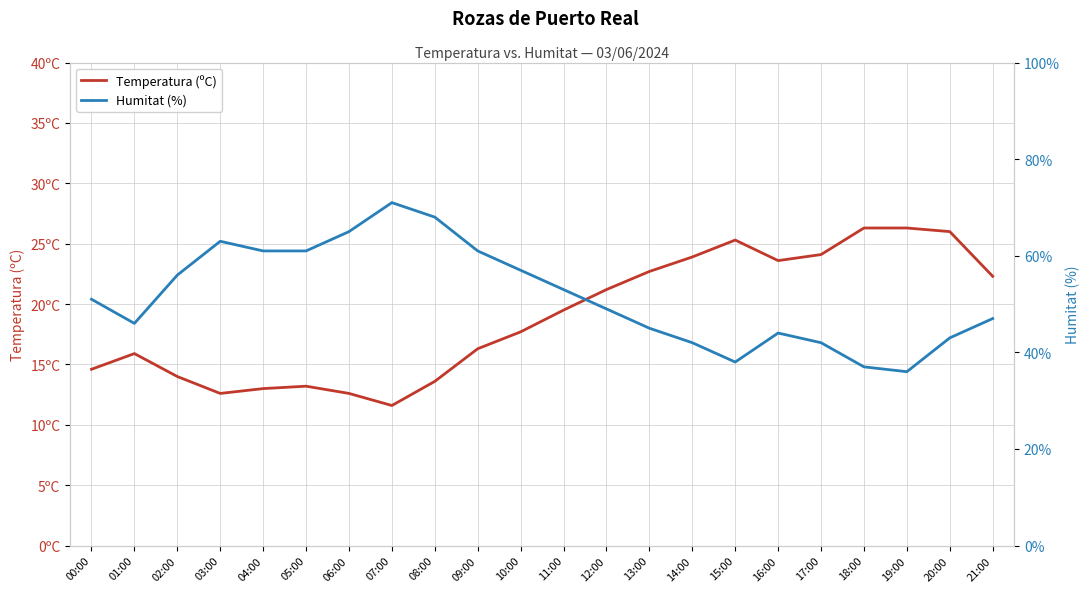

Does the chart display data point markers on the line(s)?

No